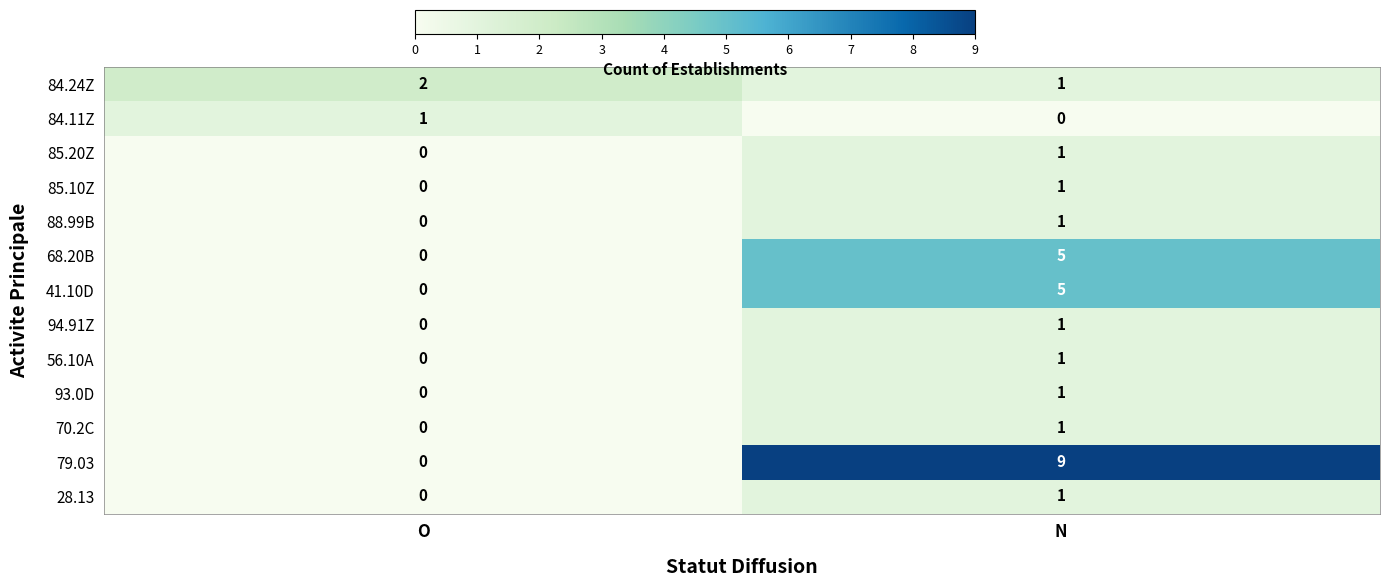

List the labels in order of 68.20B value, smallest first.

O, N